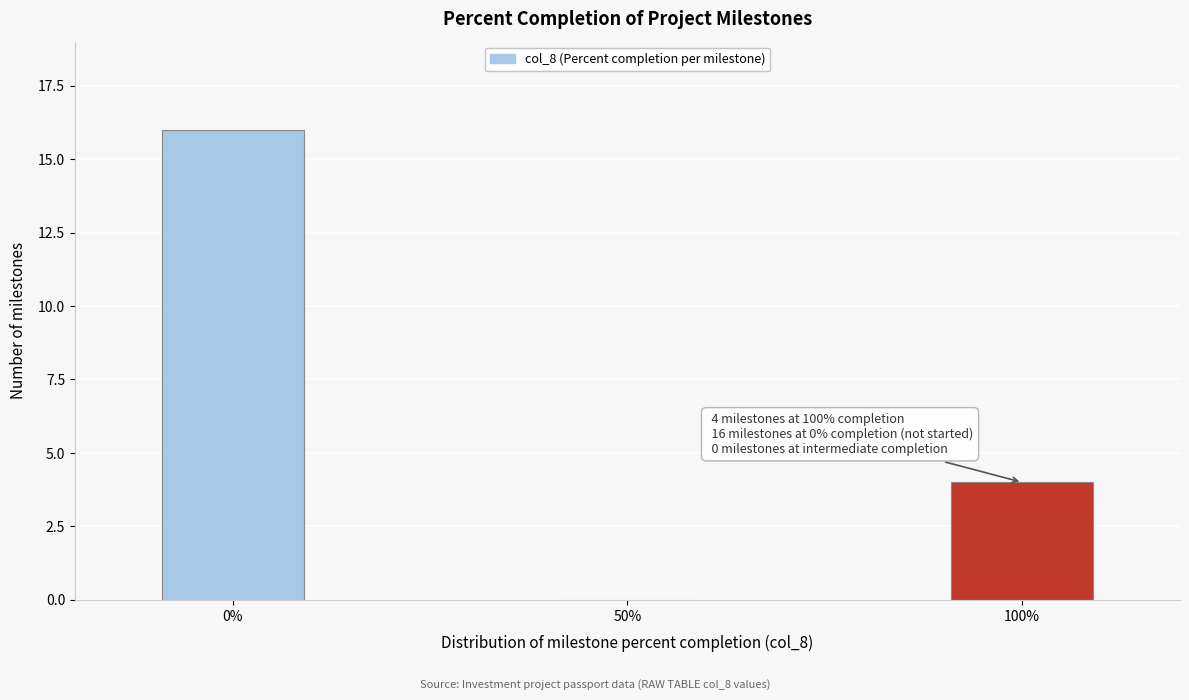

Reading left to right, transcribe all the data shown in this chart.

0%=16	50%=0	100%=4